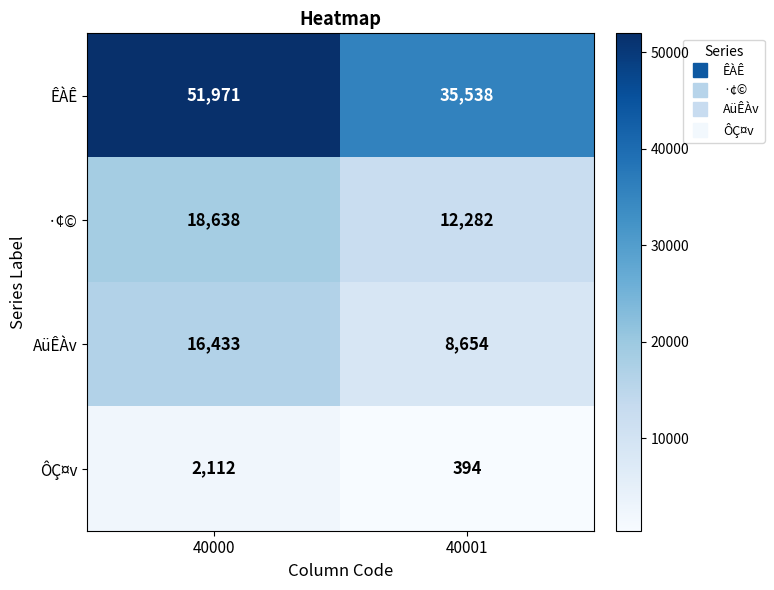

What is the difference between the ÔÇ¤v values at 40000 and 40001?

1718